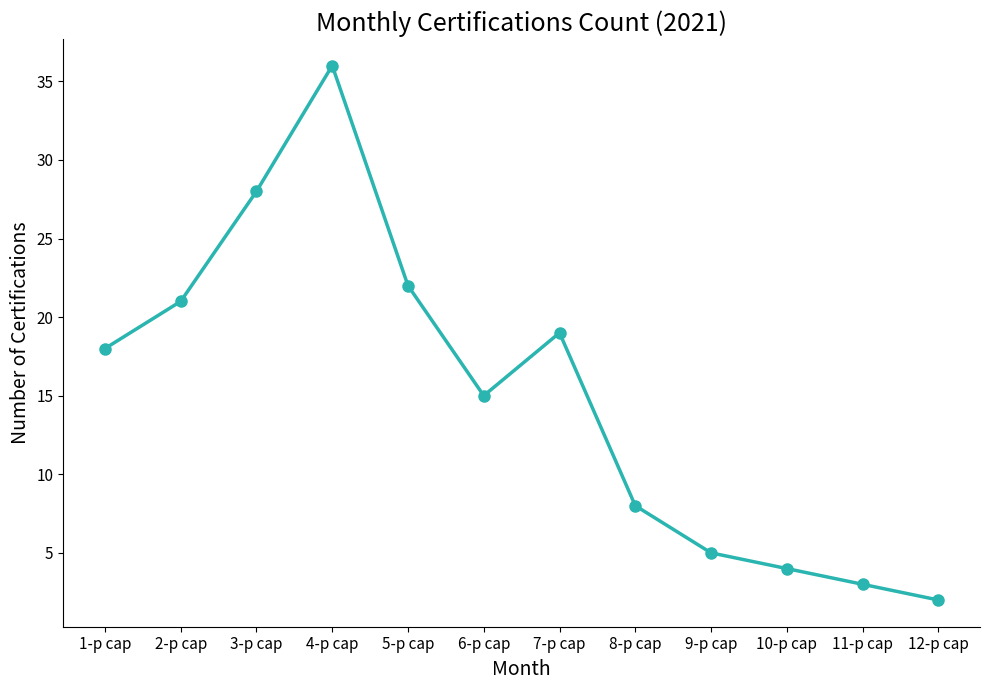

What is the value of the 8th point from the left?

8